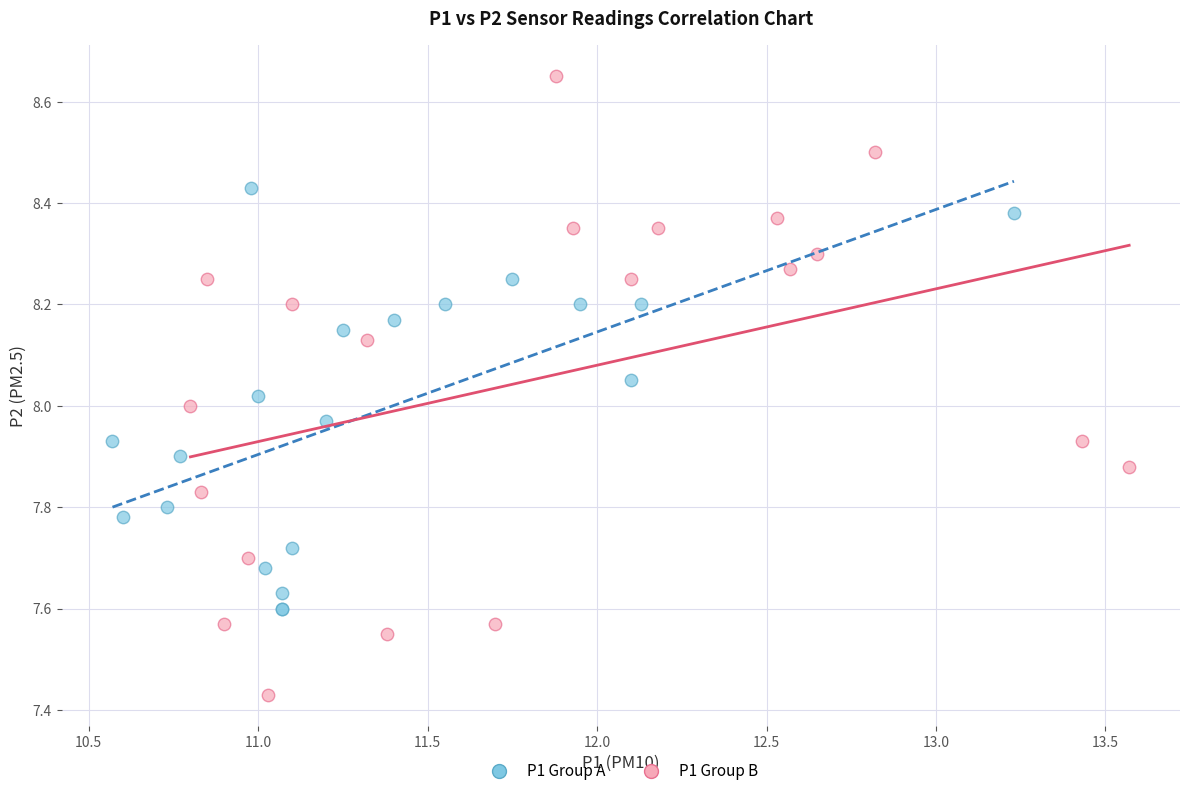

What are all the series names shown in the legend?

P1 Group A, P1 Group B